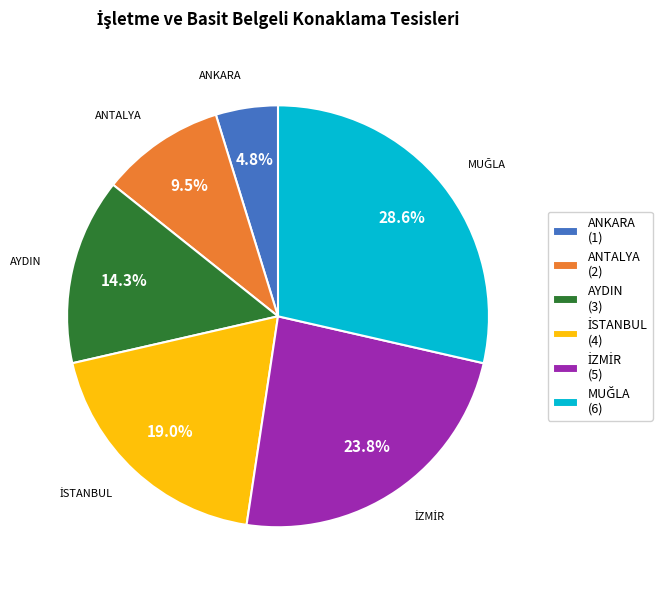

Approximately how many times larger is the value at ANTALYA compared to ANKARA?

2.0